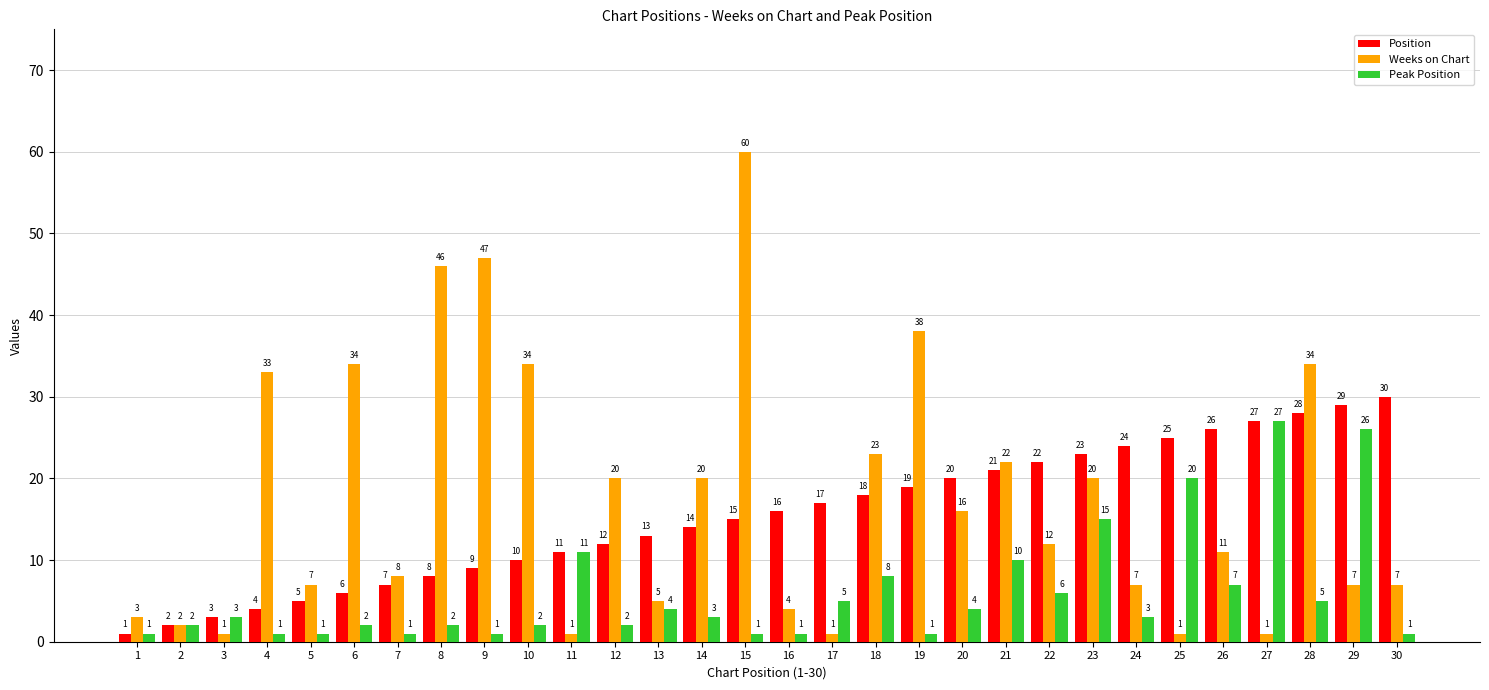

What is the approximate value of Position at 6, to the nearest 5?

5